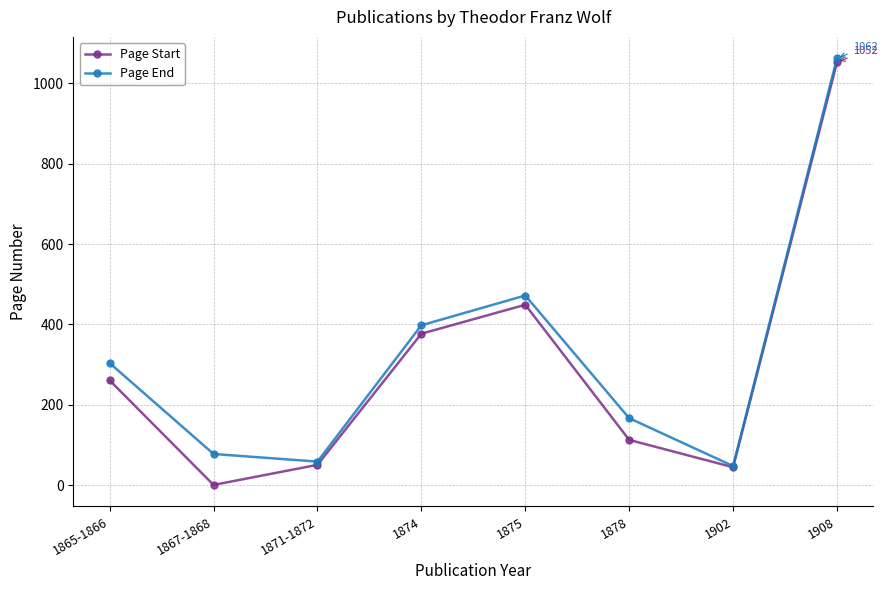

Which label corresponds to the smallest value in the chart?

1867-1868